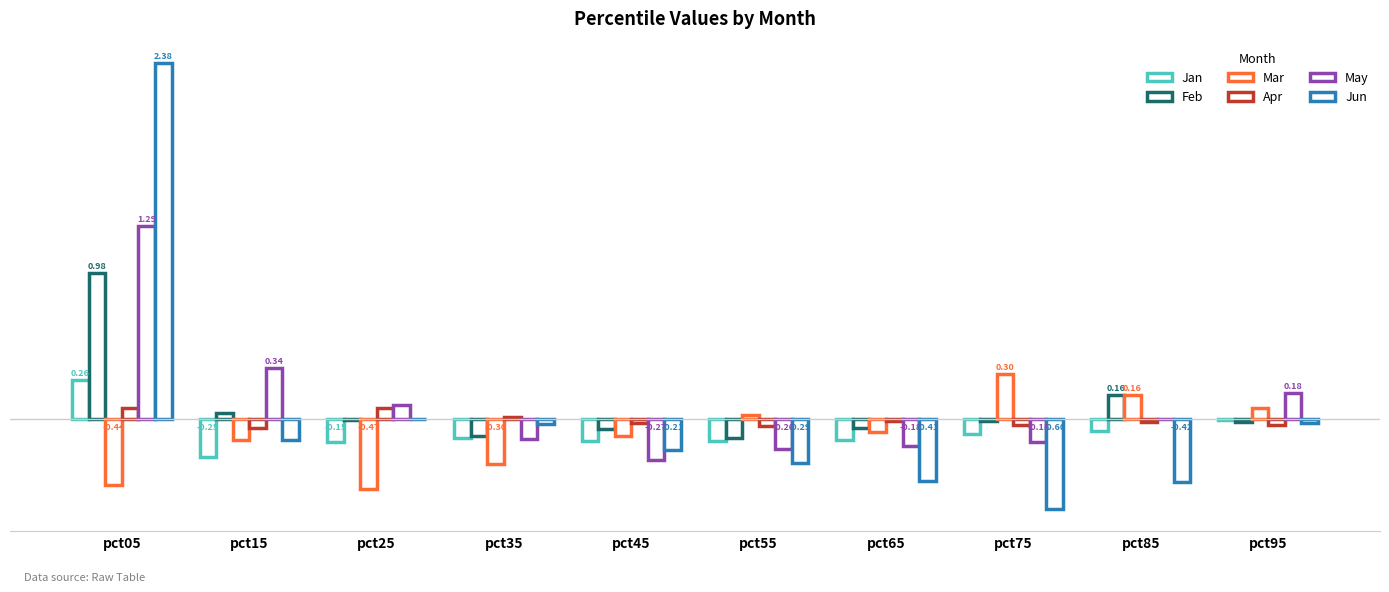

What is the value of the May bar at the 6th from the left?

-0.2